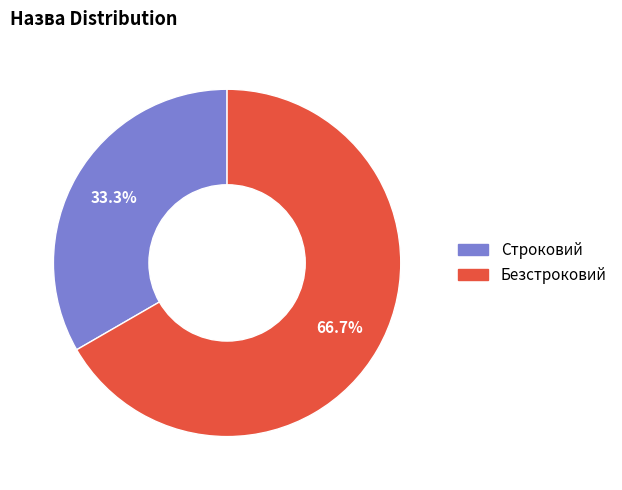

What is the total percentage of Безстроковий and Строковий?

100.0%